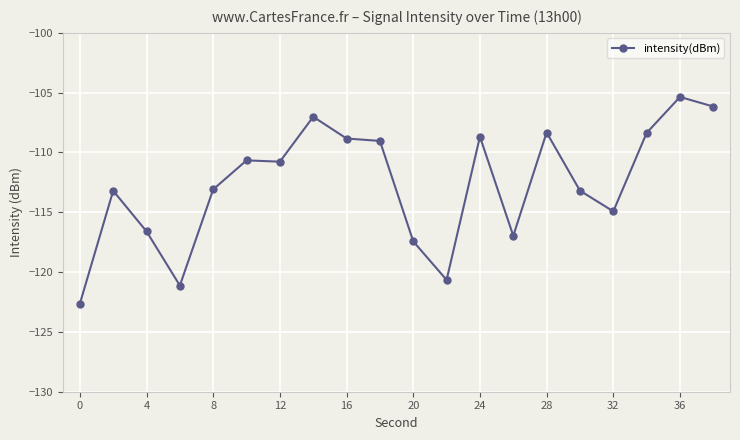

What is the sum of all values?

-2253.0